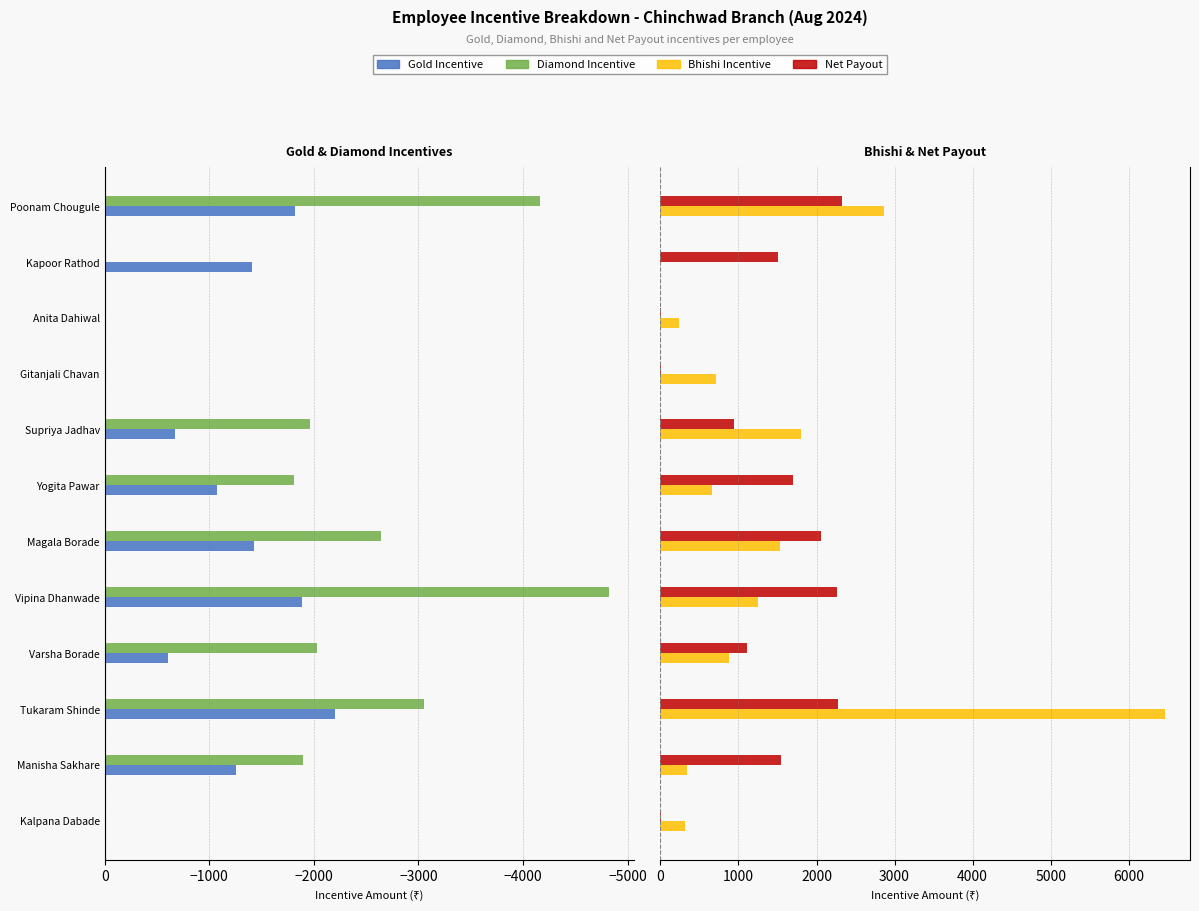

How many values in Diamond Incentive Amount are below zero?

8